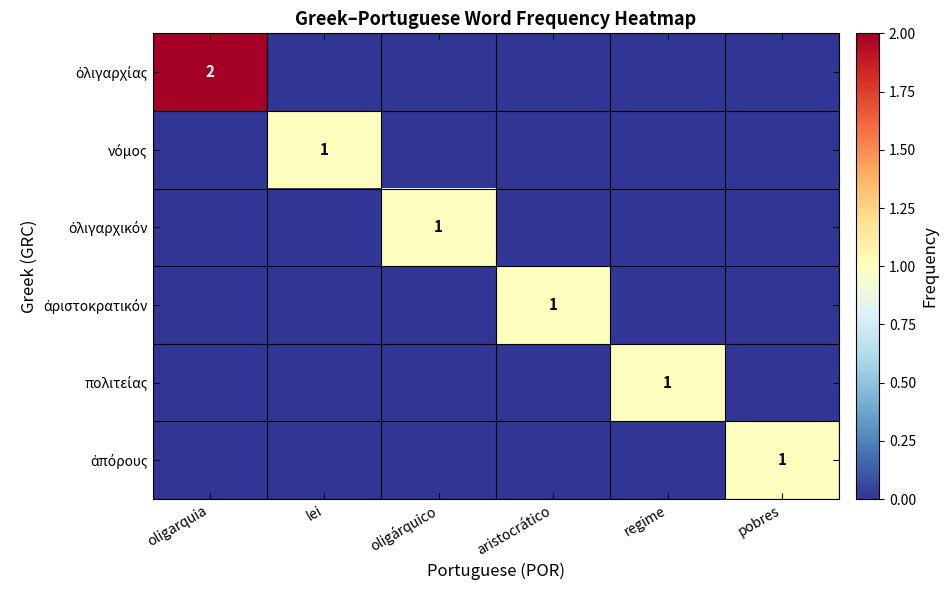

The value of ὀλιγαρχικόν at pobres is 0. True or false?

True